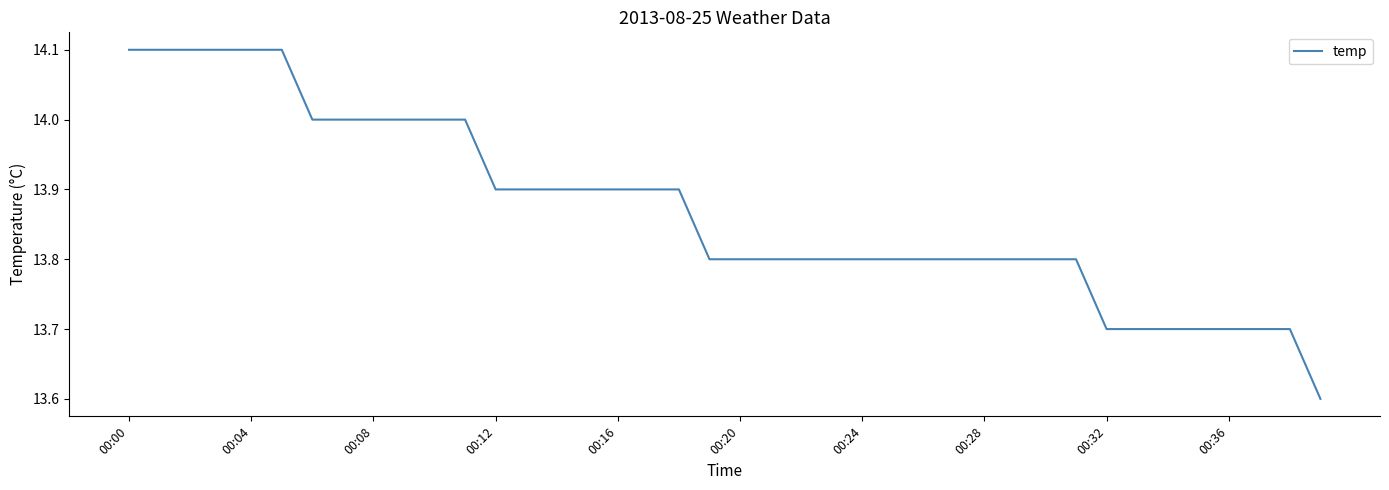

Count the values in the range 13 to 14.

34